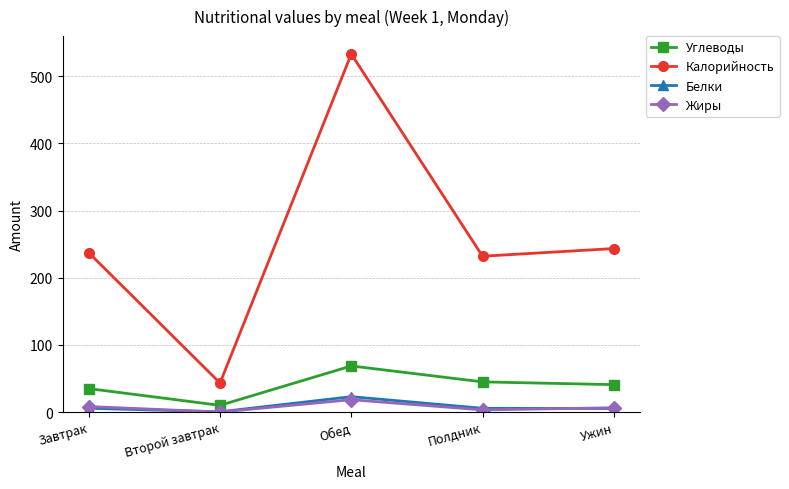

True or false: Калорийность has a value of 406.9 at Ужин.

False